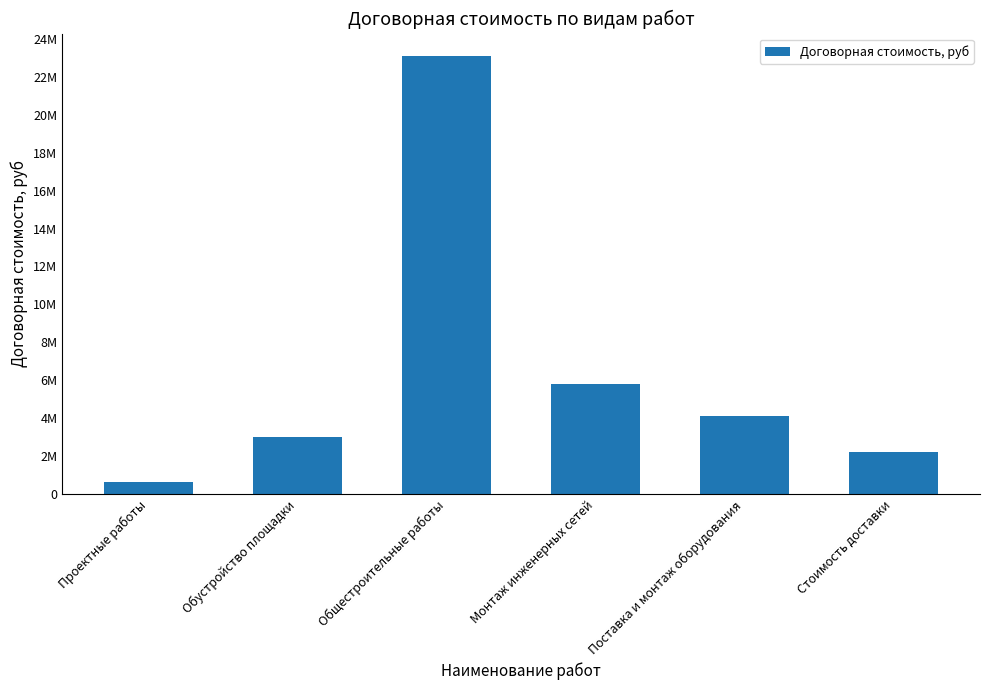

The value at Общестроительные работы is 33422763. True or false?

False